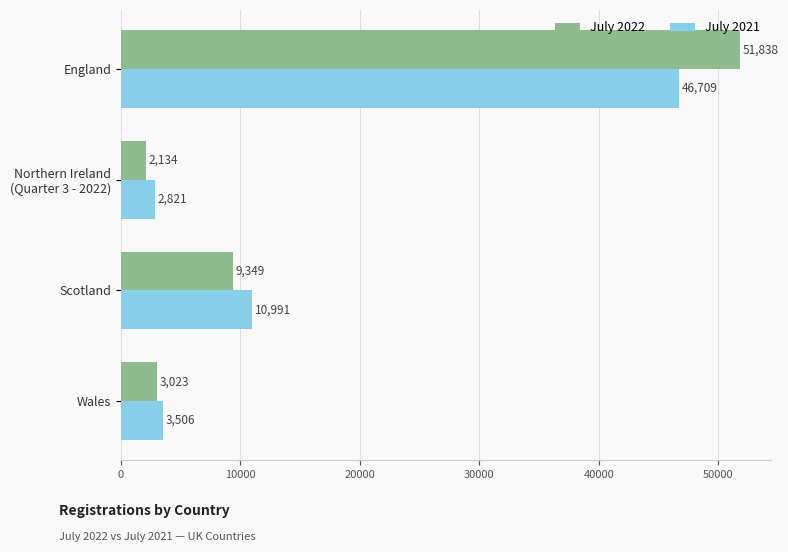

What is the difference between the maximum and minimum values in the July 2022 series?

49704